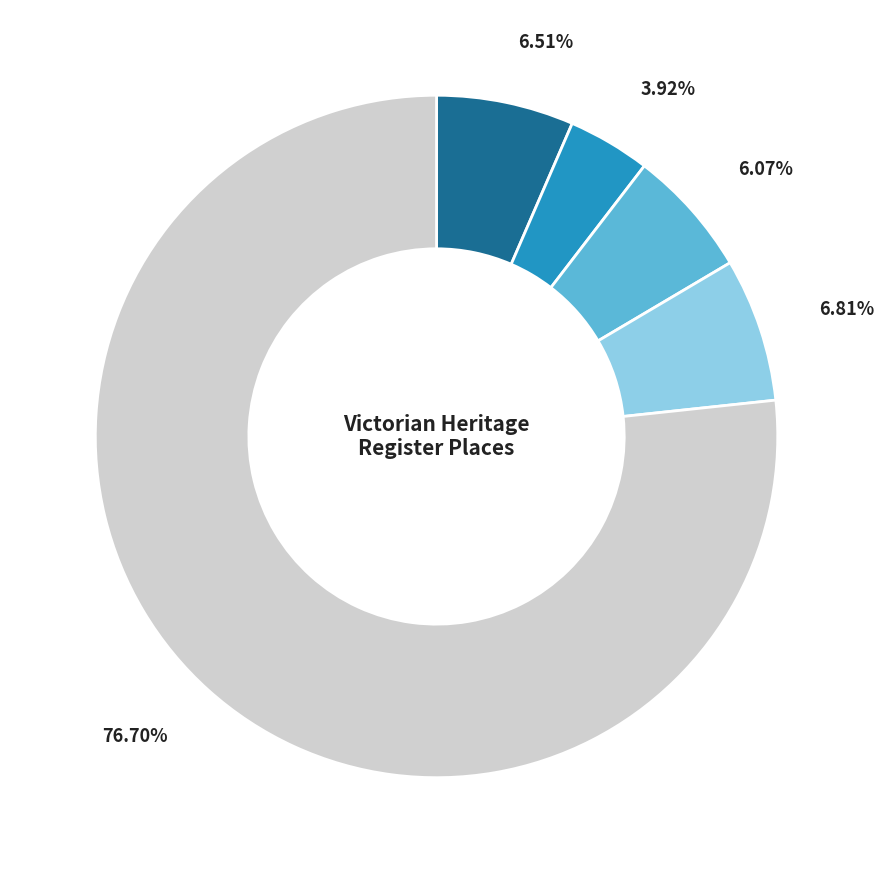

Is there a majority slice in this chart?

Yes